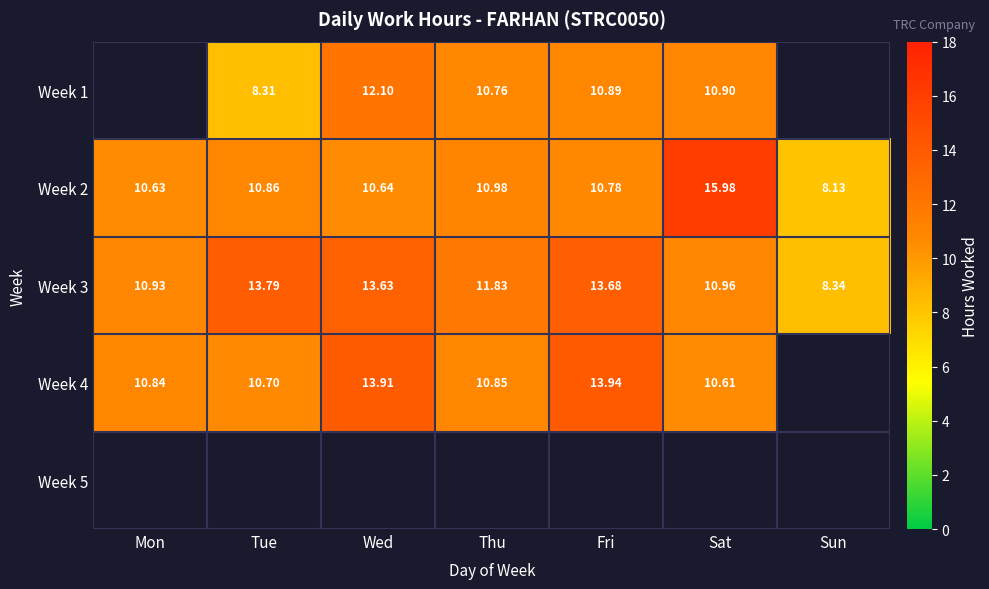

True or false: Week 4 has a value of 10.6 at Sat.

True